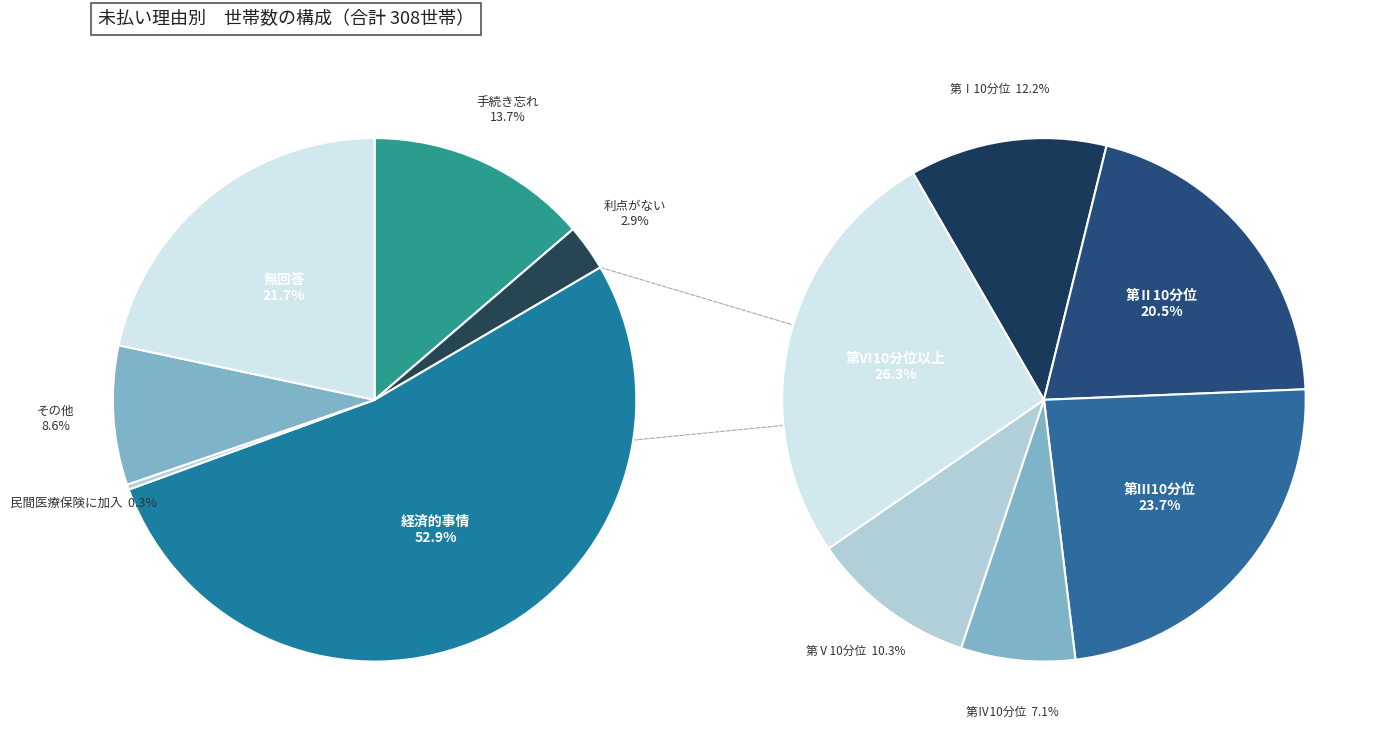

Rank the categories by value from lowest to highest.

民間医療保険に加入, 利点がない, その他, 手続き忘れ, 無回答, 経済的事情